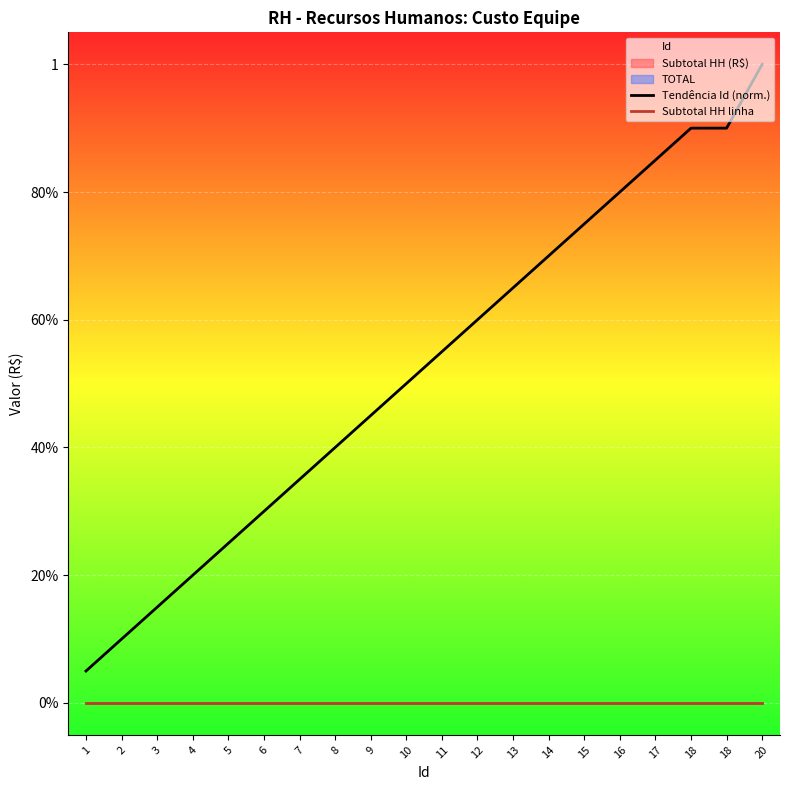

True or false: Tendência Id (norm.) and Subtotal HH linha intersect in this chart.

False